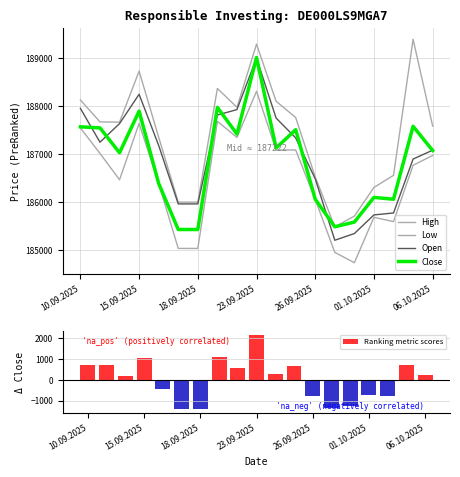

Which series has the largest range (max minus min)?

High